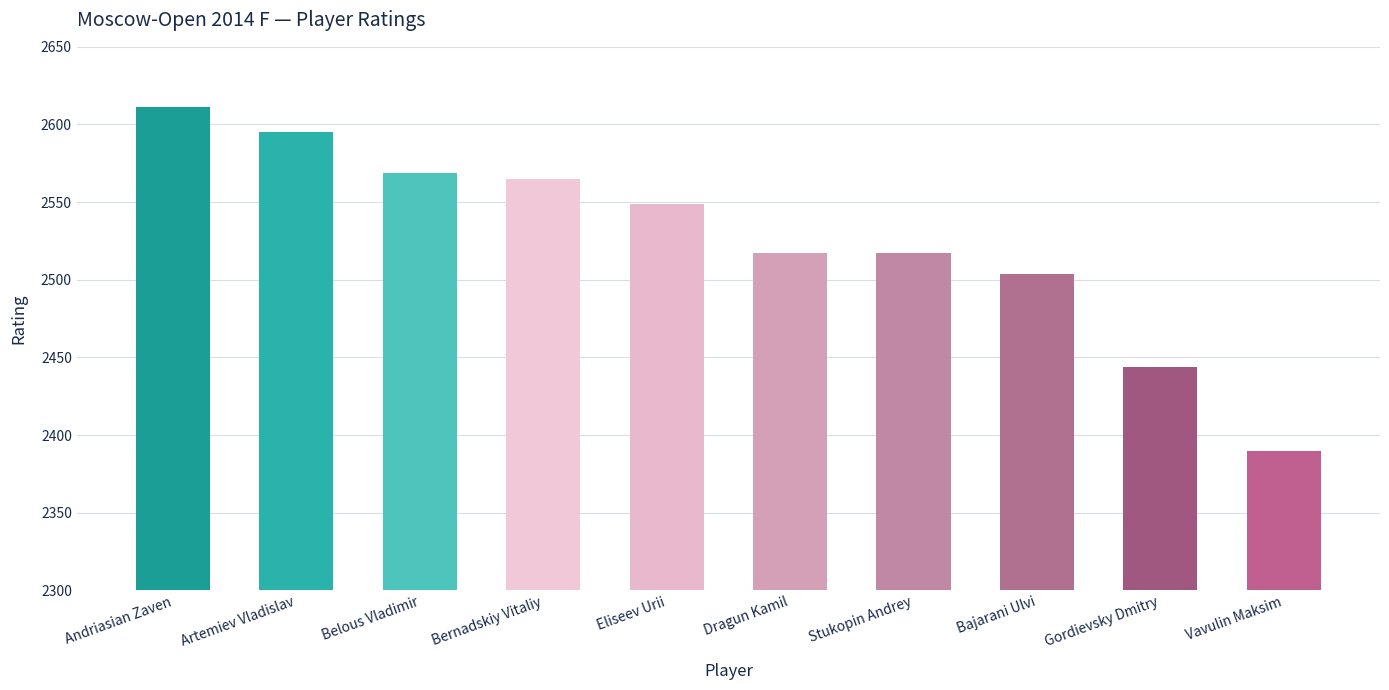

Reading left to right, extract all data points from this chart.

Andriasian Zaven=2611	Artemiev Vladislav=2595	Belous Vladimir=2569	Bernadskiy Vitaliy=2565	Eliseev Urii=2549	Dragun Kamil=2517	Stukopin Andrey=2517	Bajarani Ulvi=2504	Gordievsky Dmitry=2444	Vavulin Maksim=2390